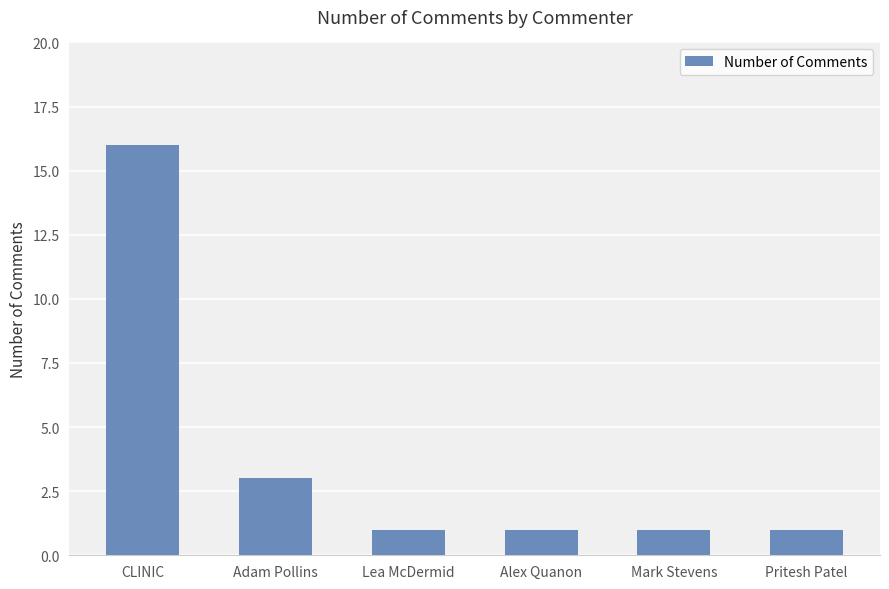

What is the approximate value at Lea McDermid?

1